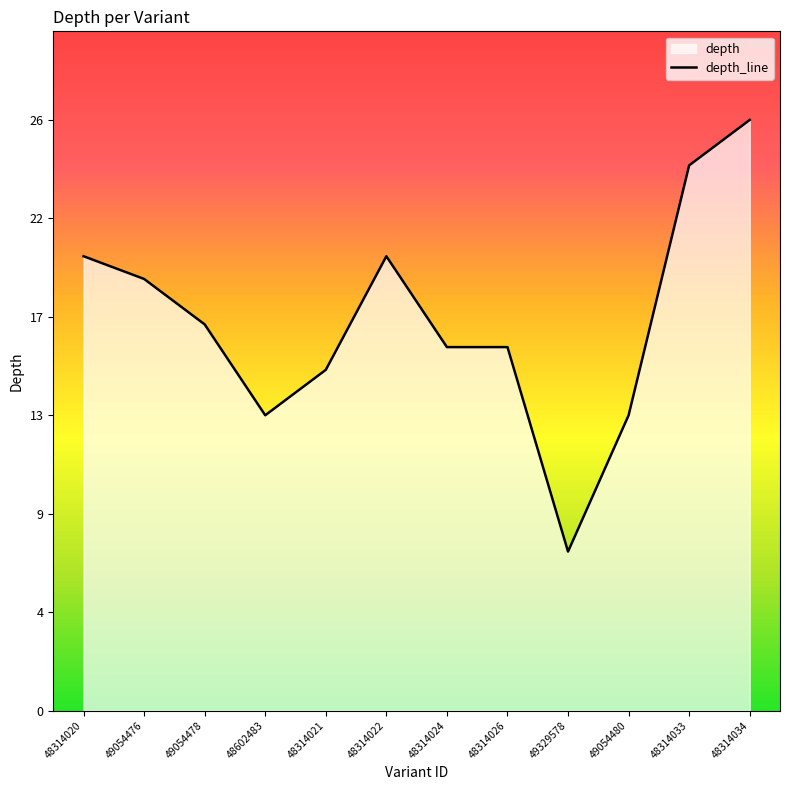

The value at 48602483 is 13. True or false?

True